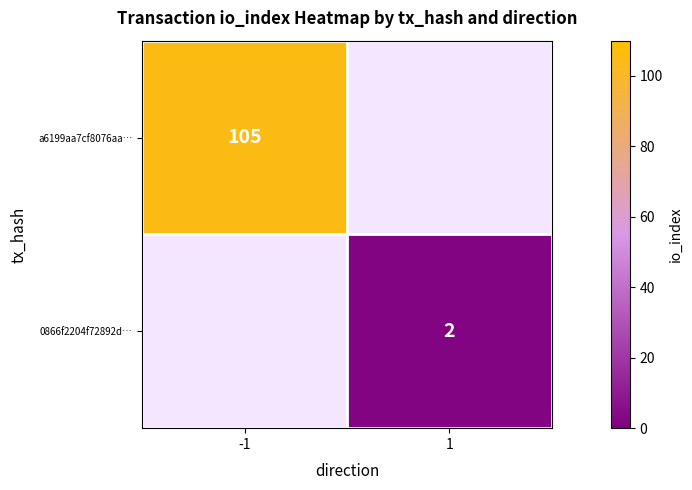

The value of 0866f2204f72892d… at 1 is 1. True or false?

False